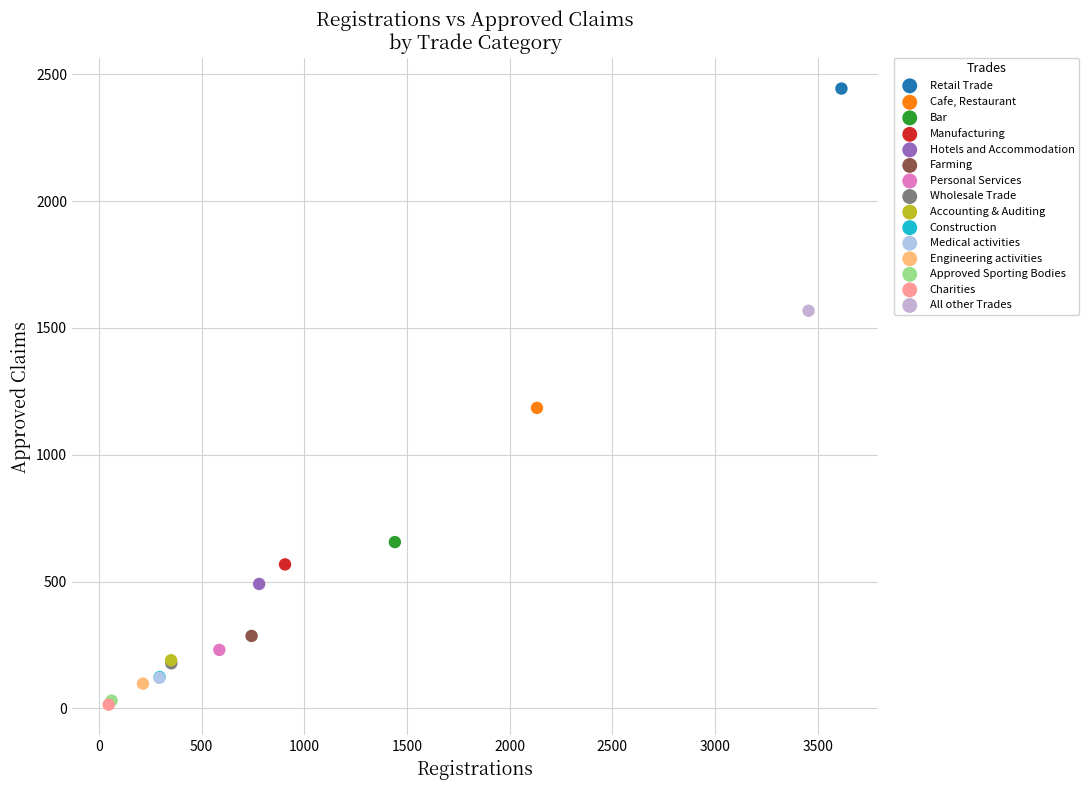

Which series contains the highest Y value?

Retail Trade